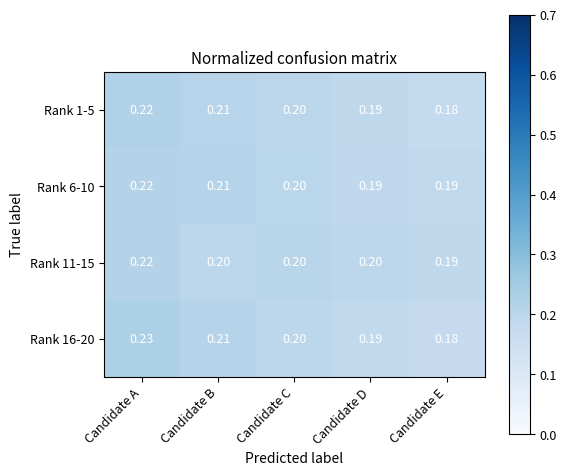

Which label corresponds to the smallest value in the chart?

Candidate E